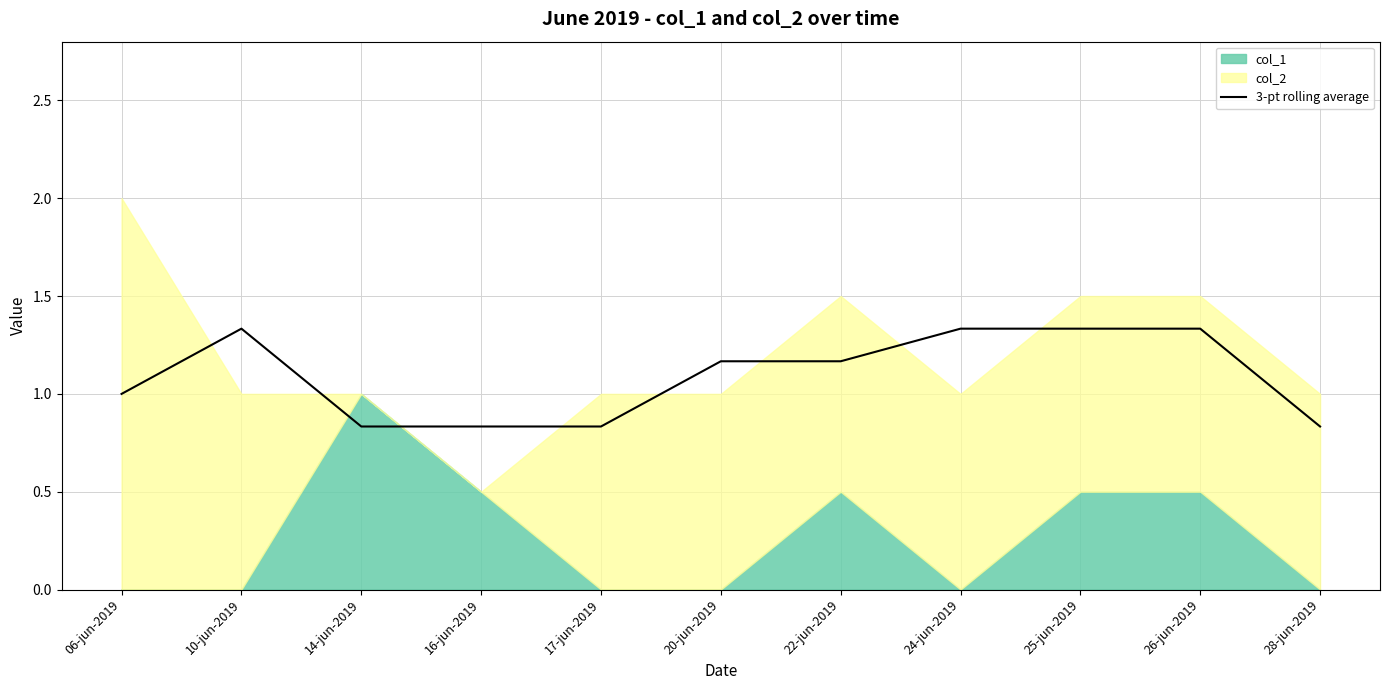

What is the average value?

1.1